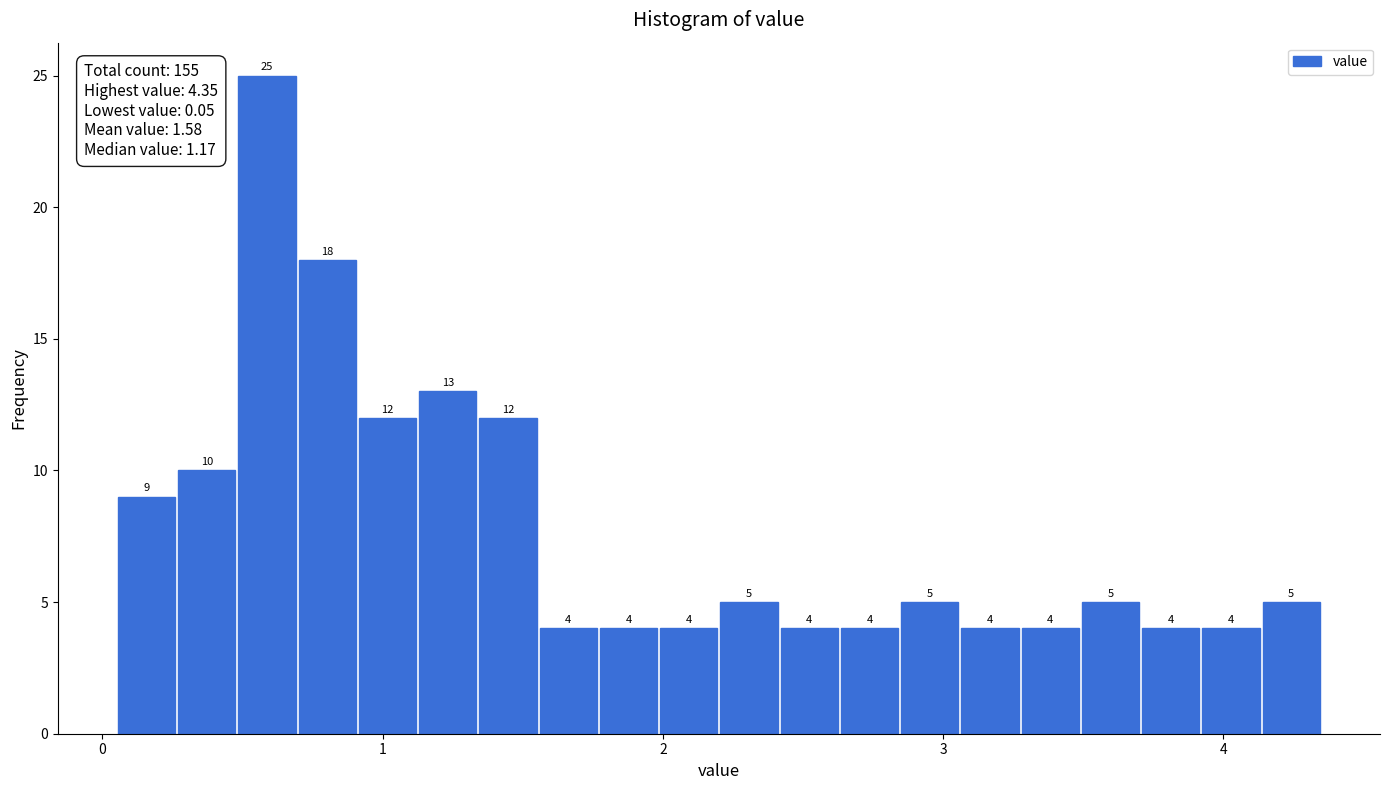

Around what value on the x-axis is the tallest bar? Give the approximate position of its centre, as read against the axis.

0.6